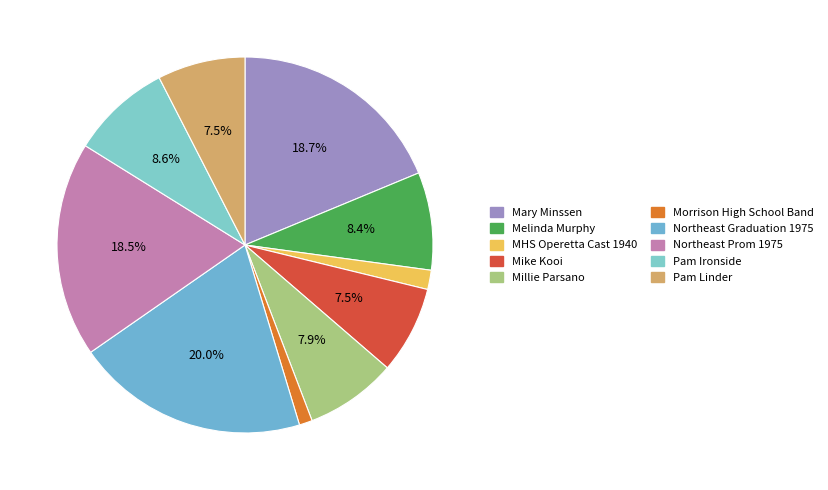

How many slices are in this pie chart?

10